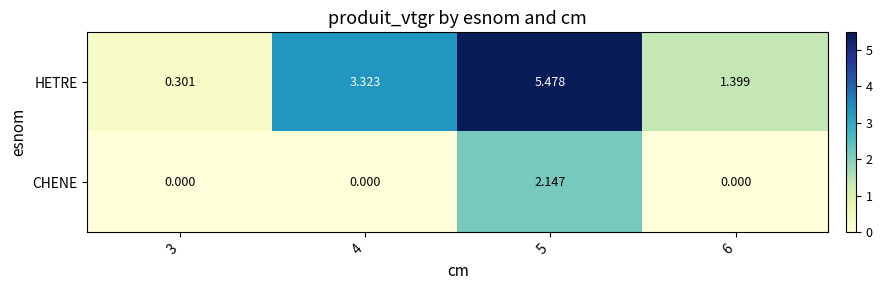

List the series in order of their peak value, lowest first.

CHENE, HETRE